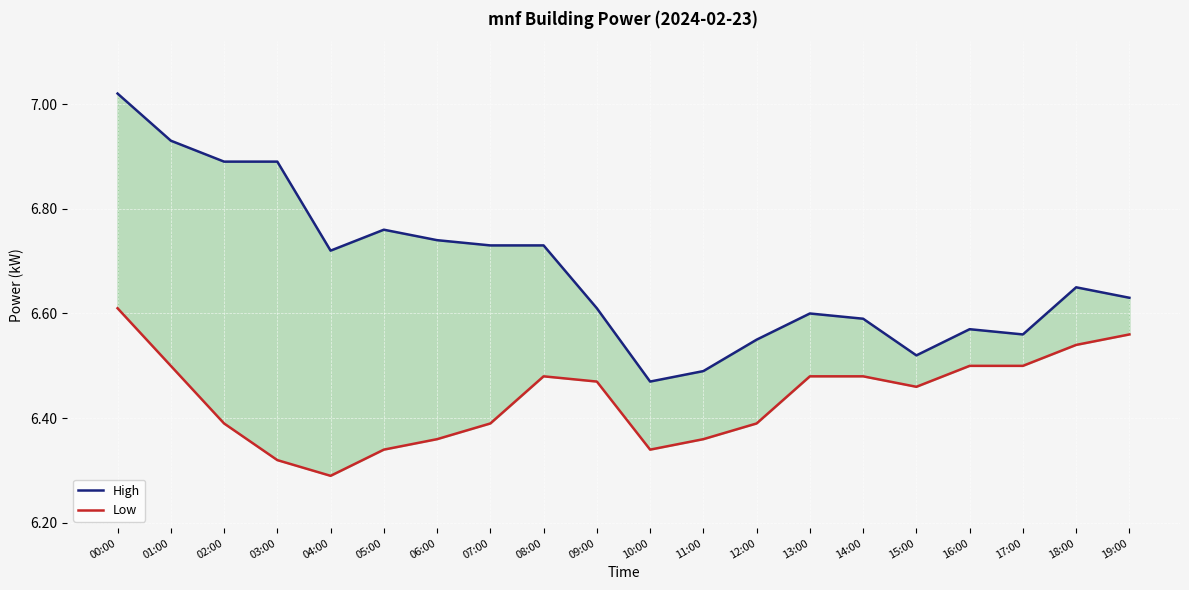

At which category does the chart reach its minimum across all series?

04:00